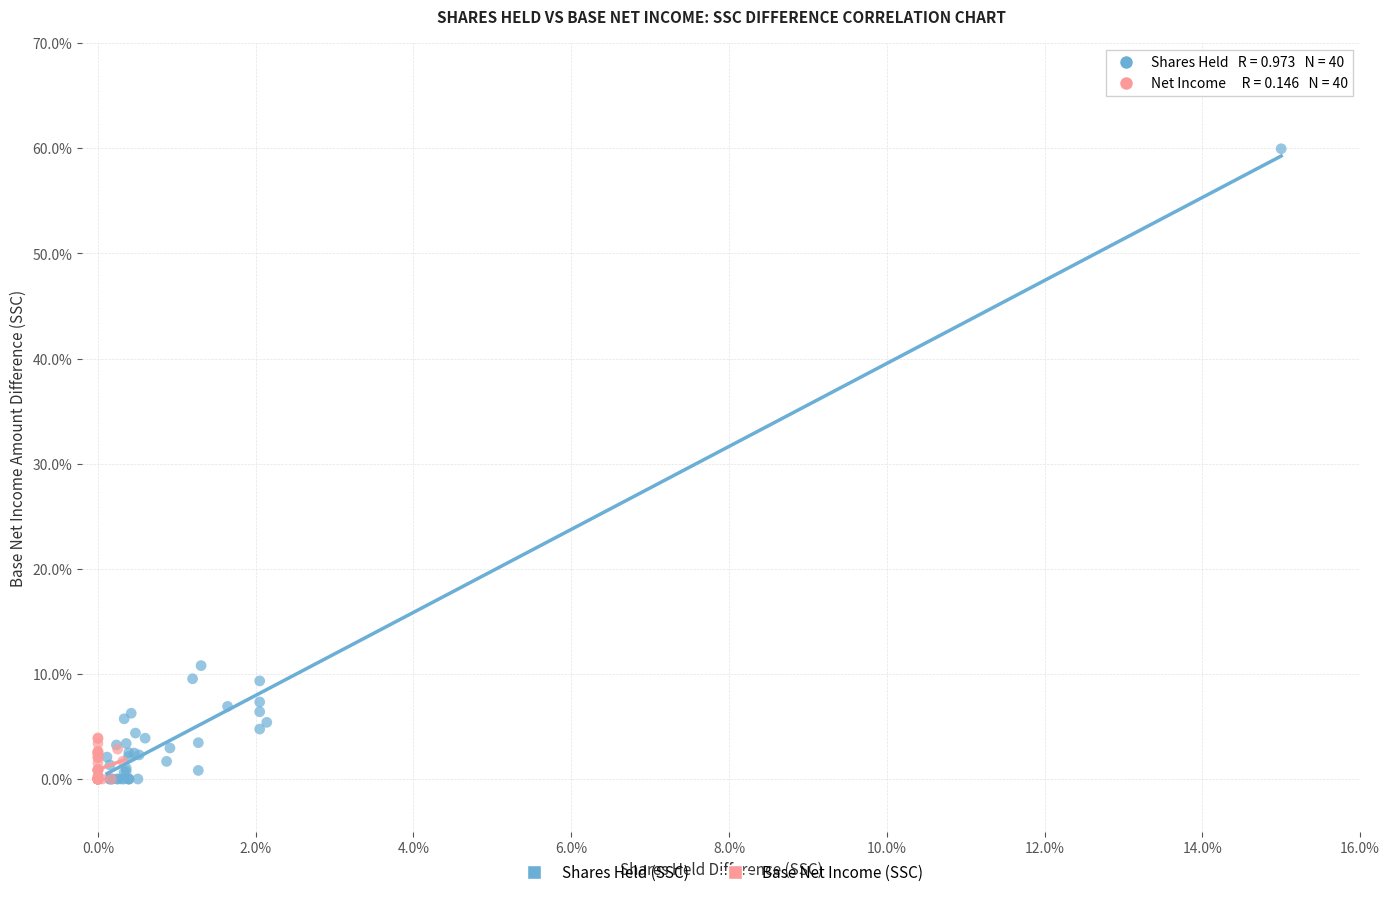

What are all the series names shown in the legend?

Shares Held (SSC), Base Net Income (SSC)